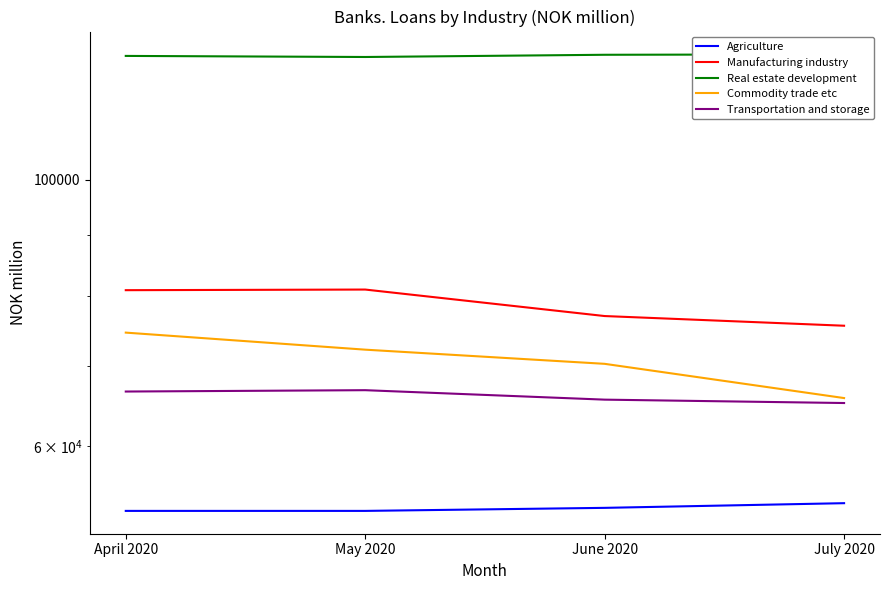

True or false: Real estate development has a value of 126561 at May 2020.

True